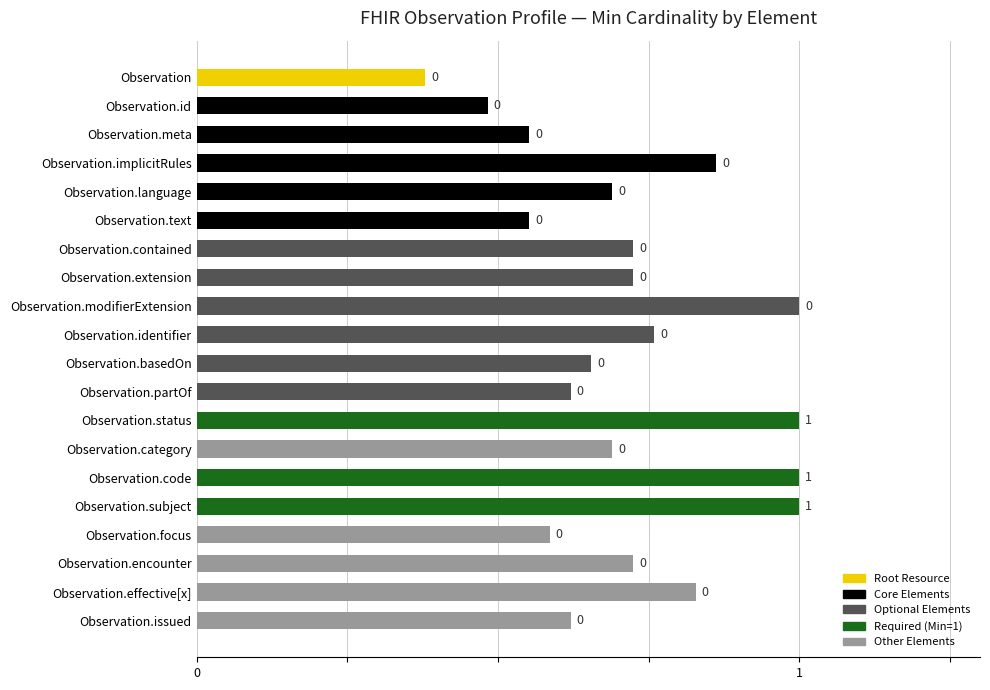

Are the bars grouped side by side (vs. stacked)?

No